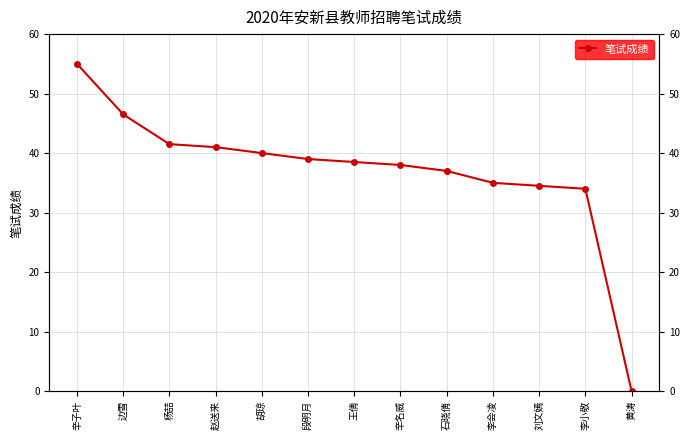

List the labels in order of value, largest first.

辛子叶, 边雪, 杨喆, 赵送来, 胡琼, 段明月, 王倩, 辛名威, 石晓倩, 李会凌, 刘文嫣, 李小敬, 黄涛